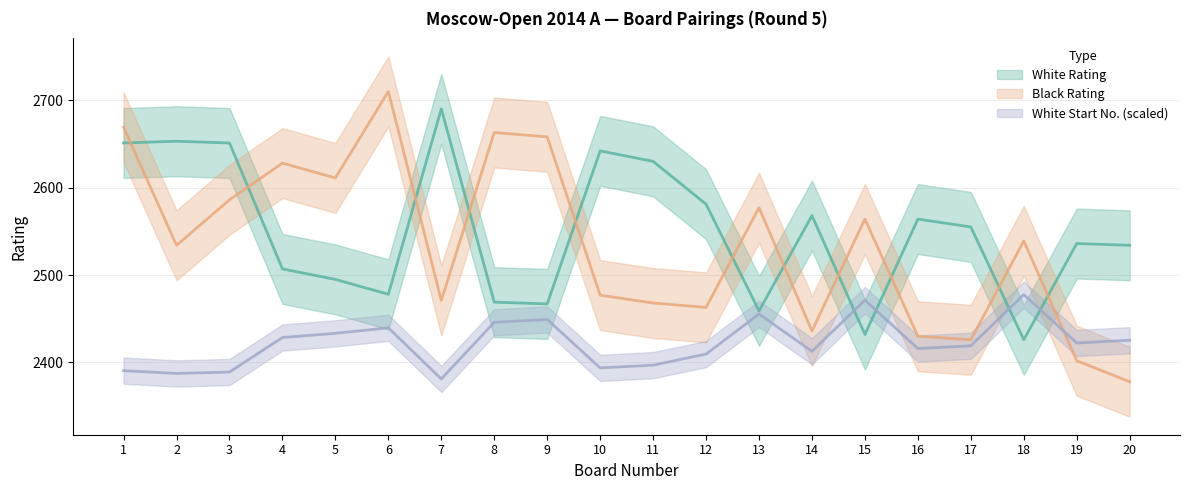

Is the value of White Start No. at 12 greater than the value of Black Rating at 10?

No